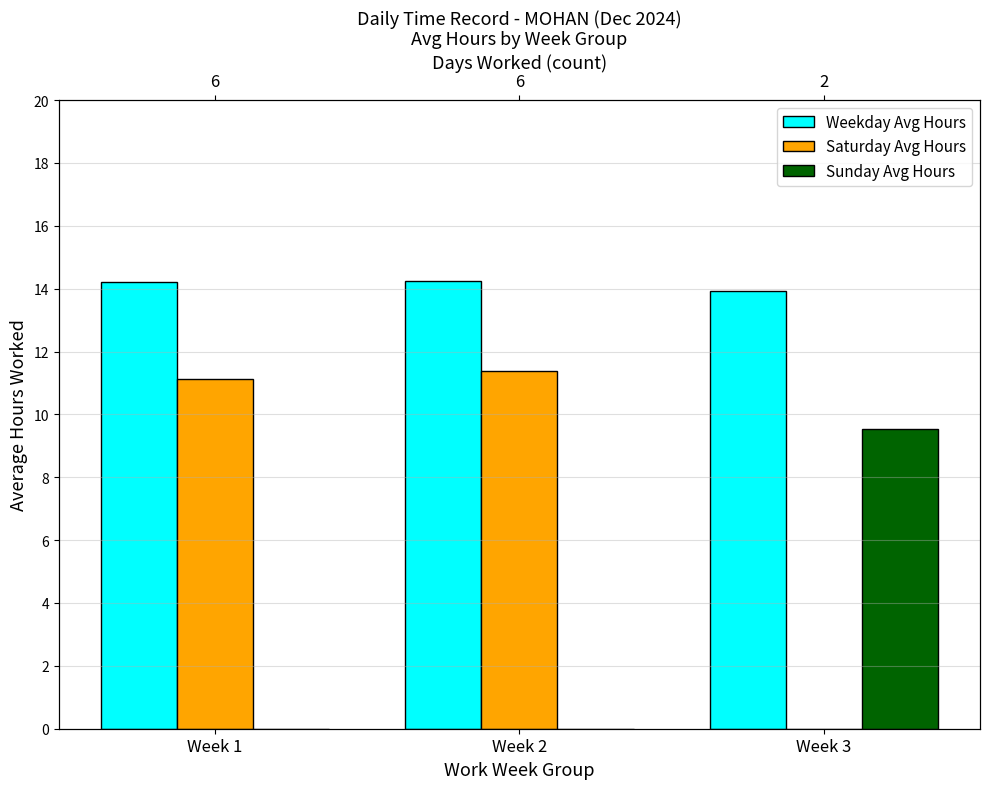

What is the sum of the Weekday Avg Hours values at Week 1 and Week 2?

28.5